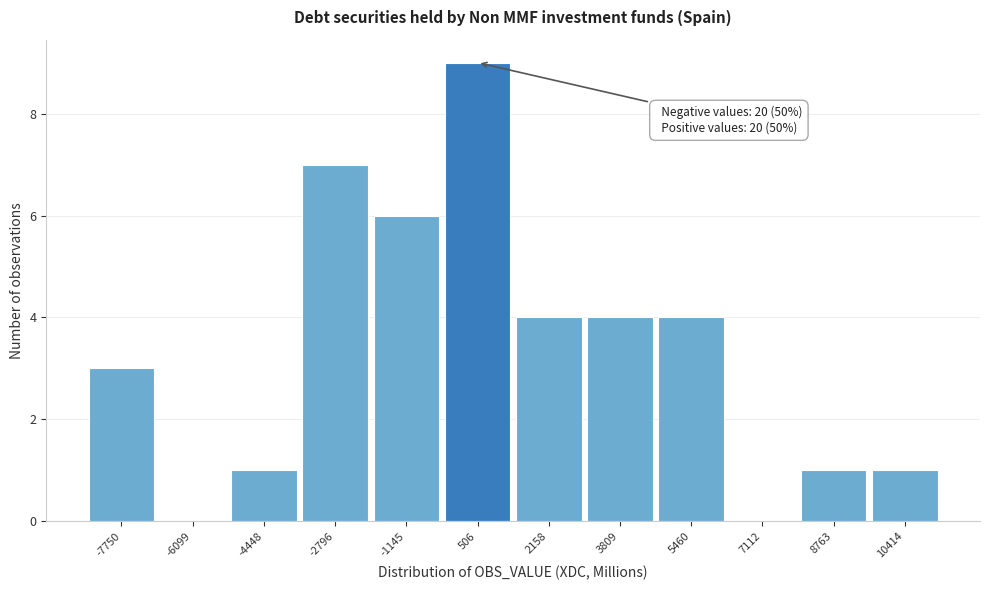

Which range on the x-axis has the tallest bar?

-400 to 1400